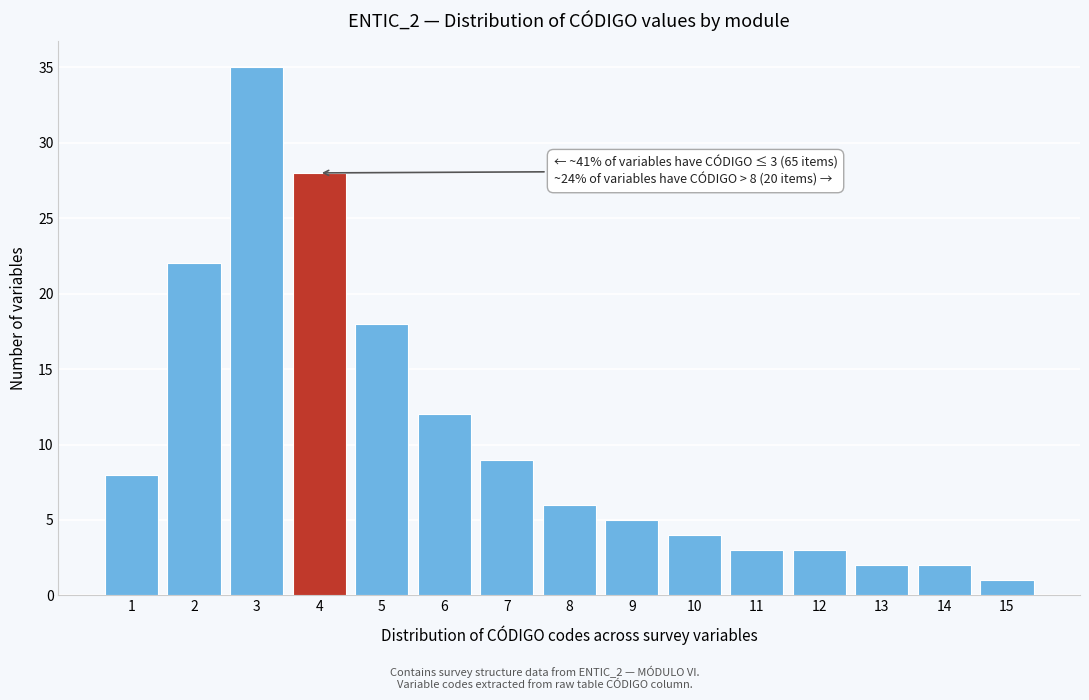

Reading left to right, transcribe all the data shown in this chart.

1=8	2=22	3=35	4=28	5=18	6=12	7=9	8=6	9=5	10=4	11=3	12=3	13=2	14=2	15=1